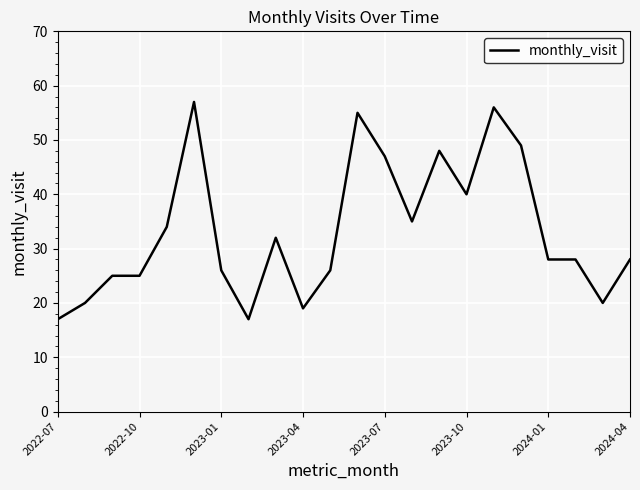

What is the smallest value displayed?

17